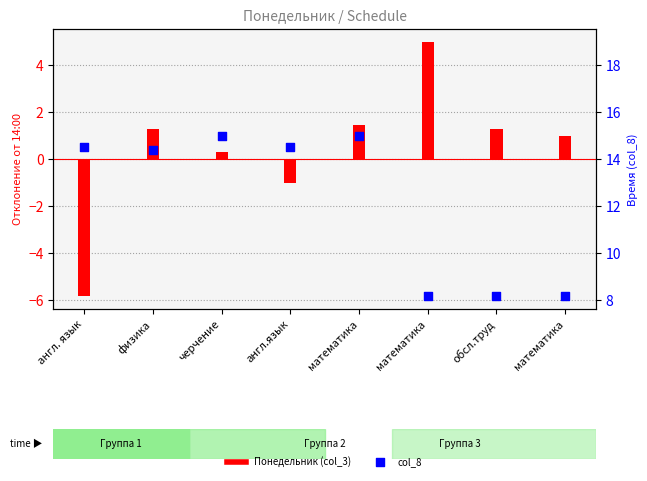

At which category is the sum across all series the highest?

математика